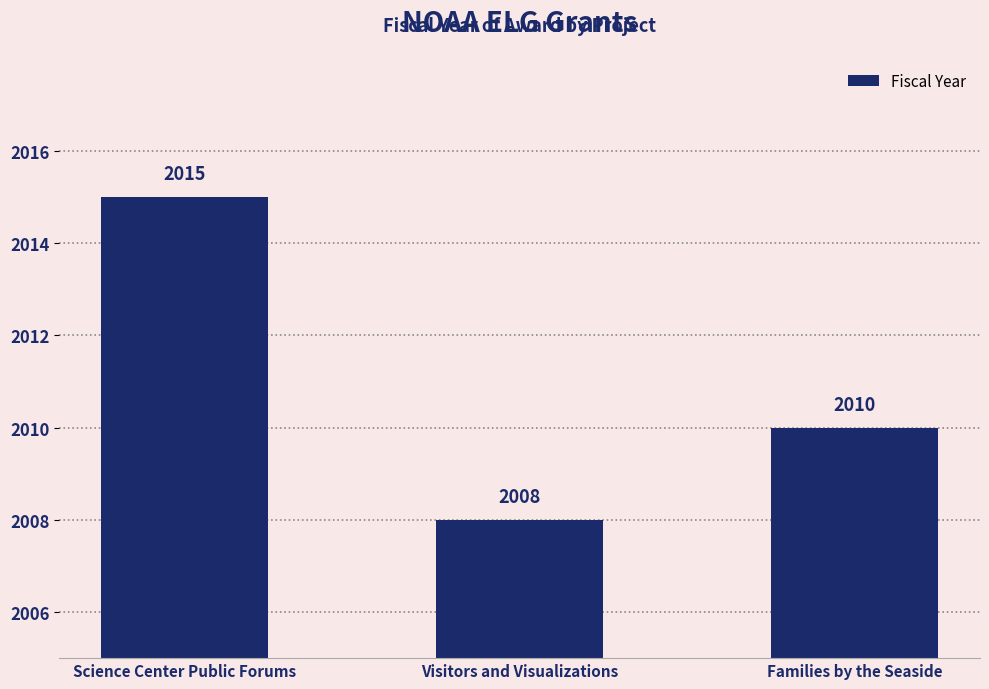

What is the value of the 3rd bar from the left?

2010